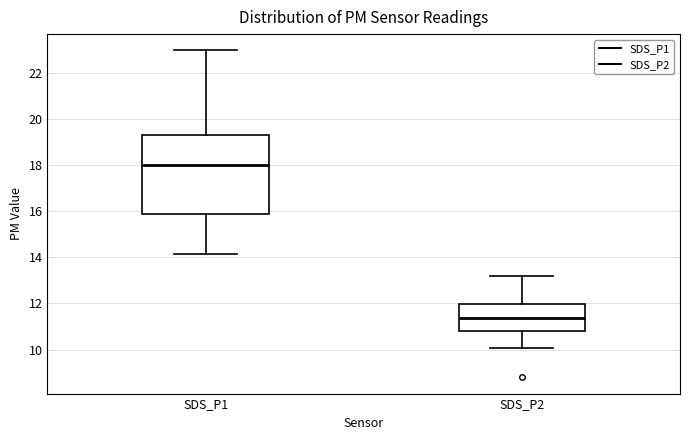

Reading left to right, transcribe this box plot: for each box, give where its median line is, the range the box spans, and where its two whiskers end, as read against the y-axis. The values are not printed on the chart, so give them approximately, as read against the axis.

SDS_P1: median 18.0, box 15.8 to 19.4, whiskers 14.2 to 23.0
SDS_P2: median 11.4, box 10.8 to 12.0, whiskers 10.0 to 13.2